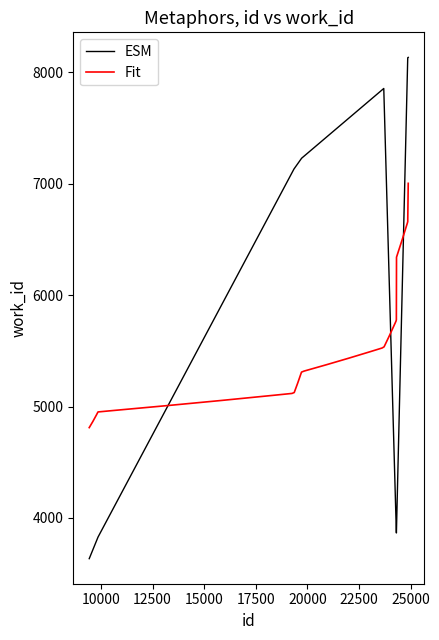

The chart shows a value of 7229 at 19723. True or false?

True